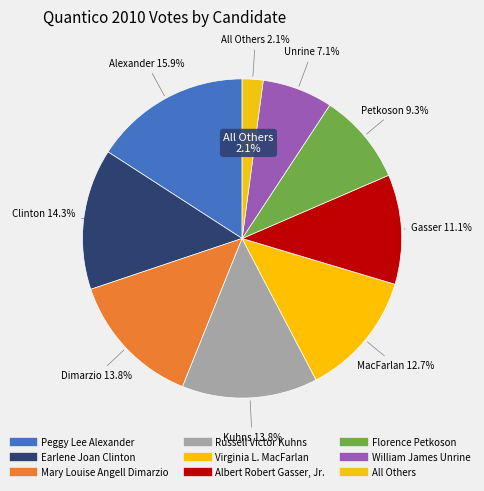

What is the ratio of the value at Virginia L. MacFarlan to the value at Earlene Joan Clinton?

0.9